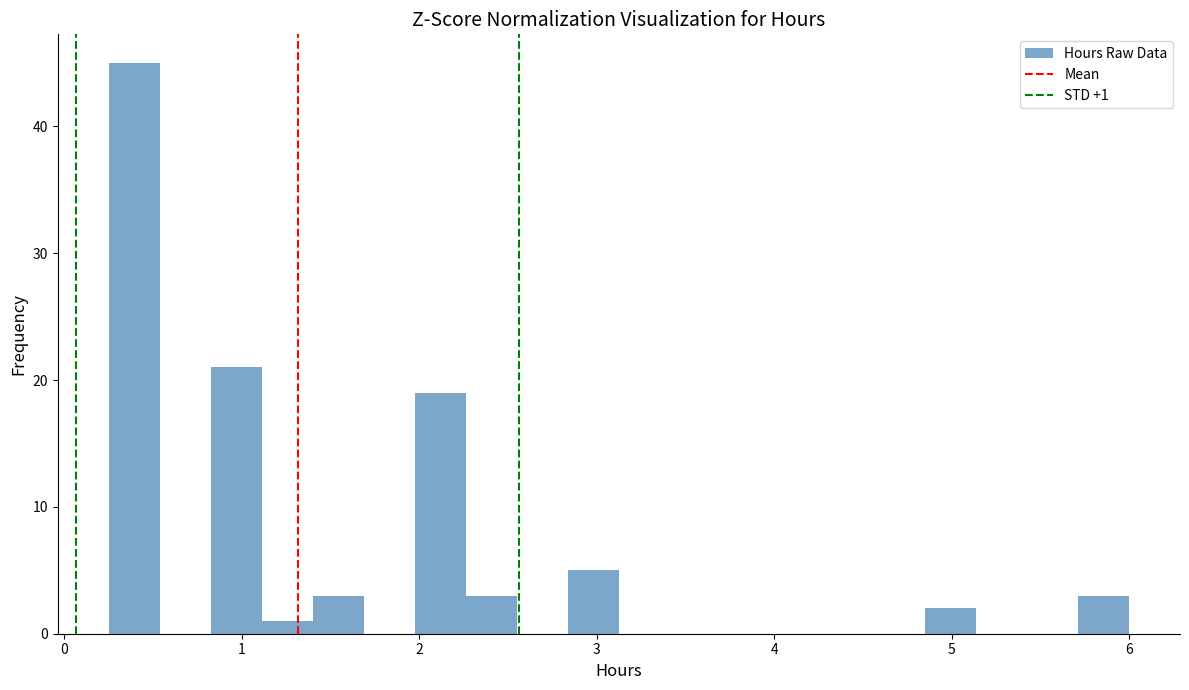

Around what value on the x-axis is the tallest bar? Give the approximate position of its centre, as read against the axis.

0.4